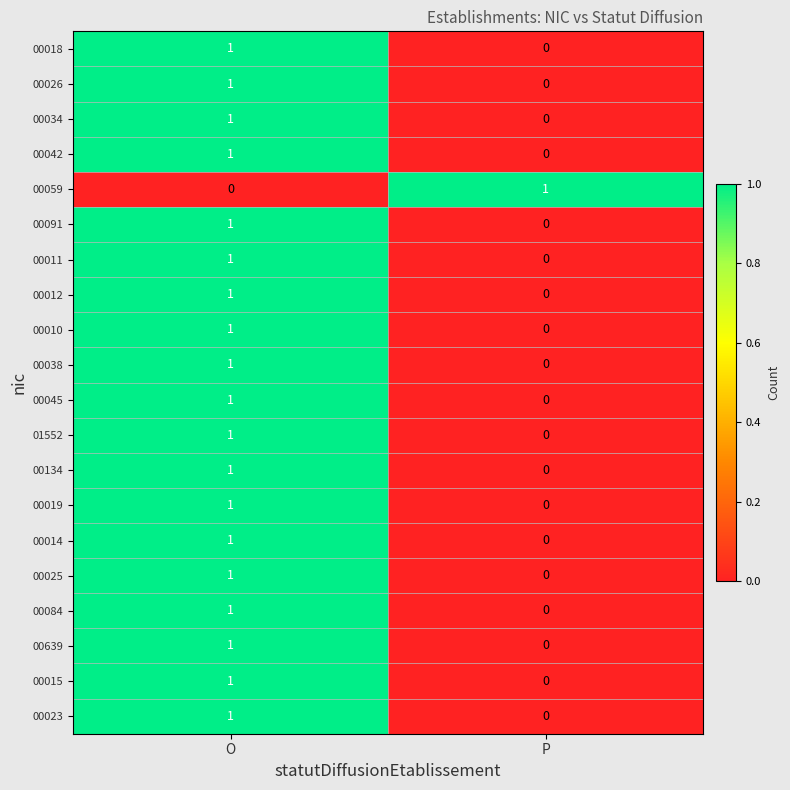

At which category is the sum across all series the highest?

O